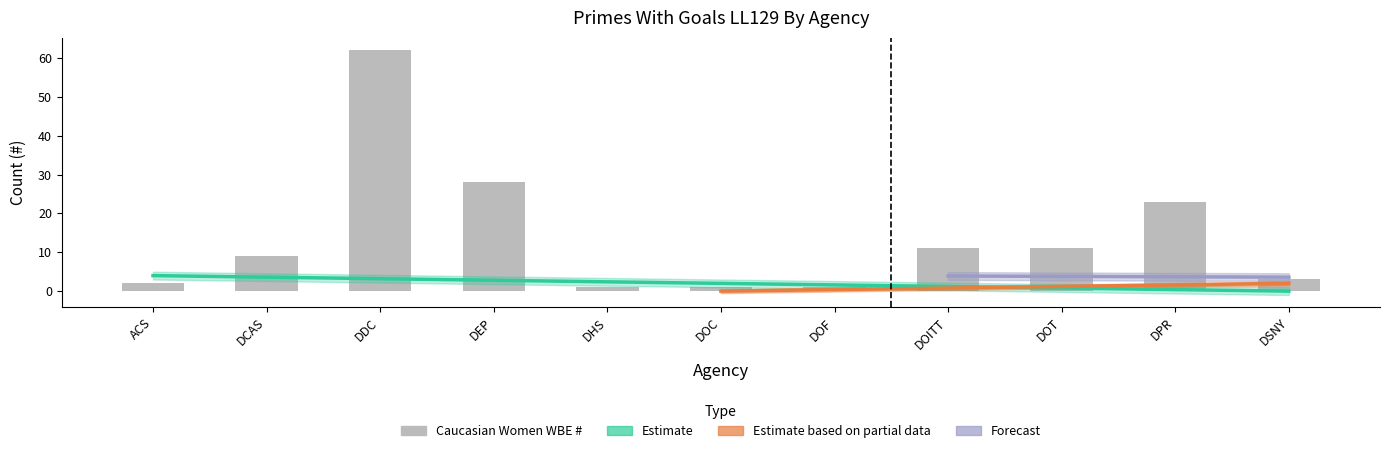

Is it true that Caucasian Women WBE # equals 16 at DOITT?

False